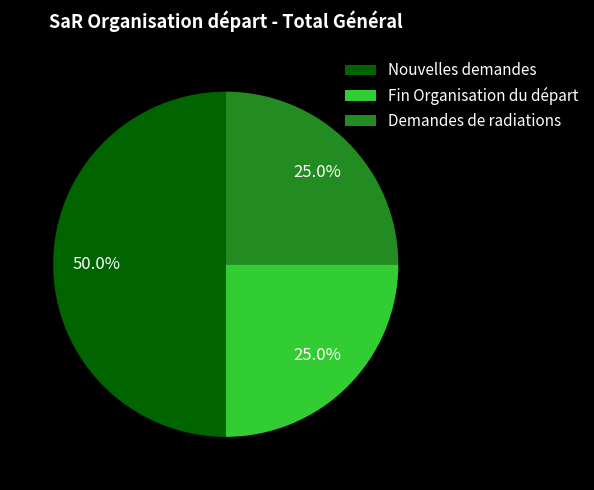

Count the number of slices in the pie.

3